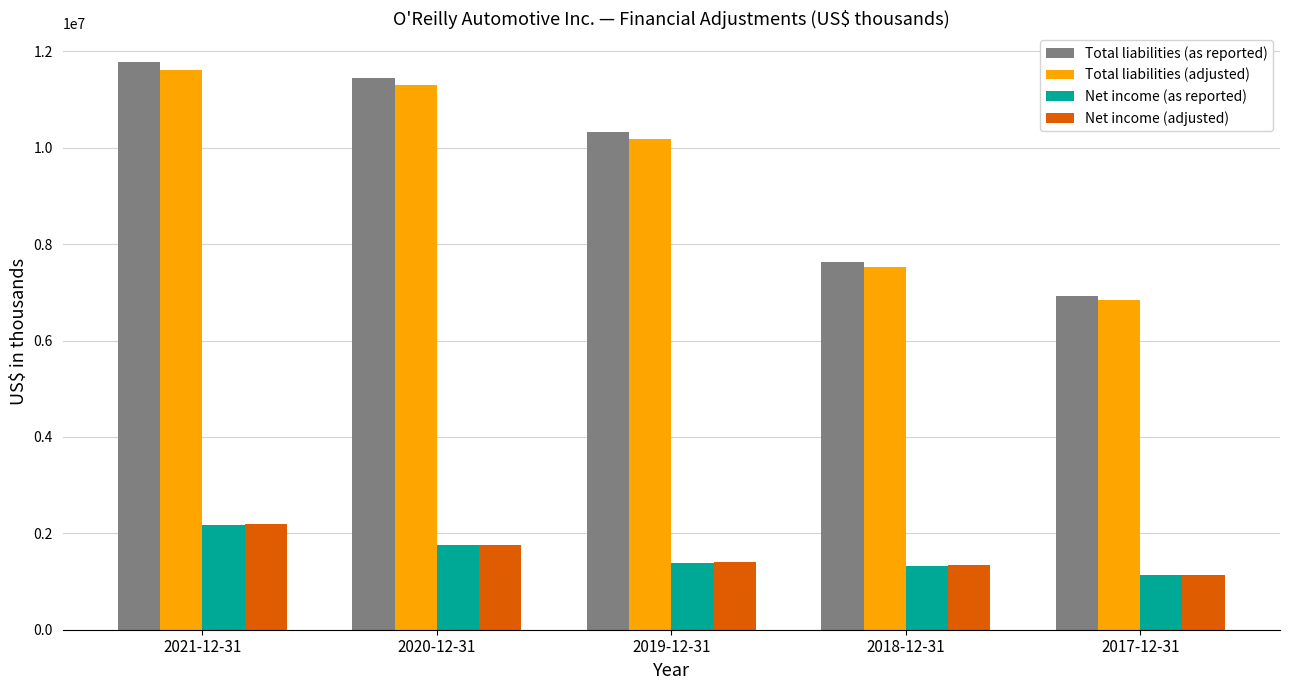

The value of Net income (adjusted) at 2019-12-31 is 1412200. True or false?

True